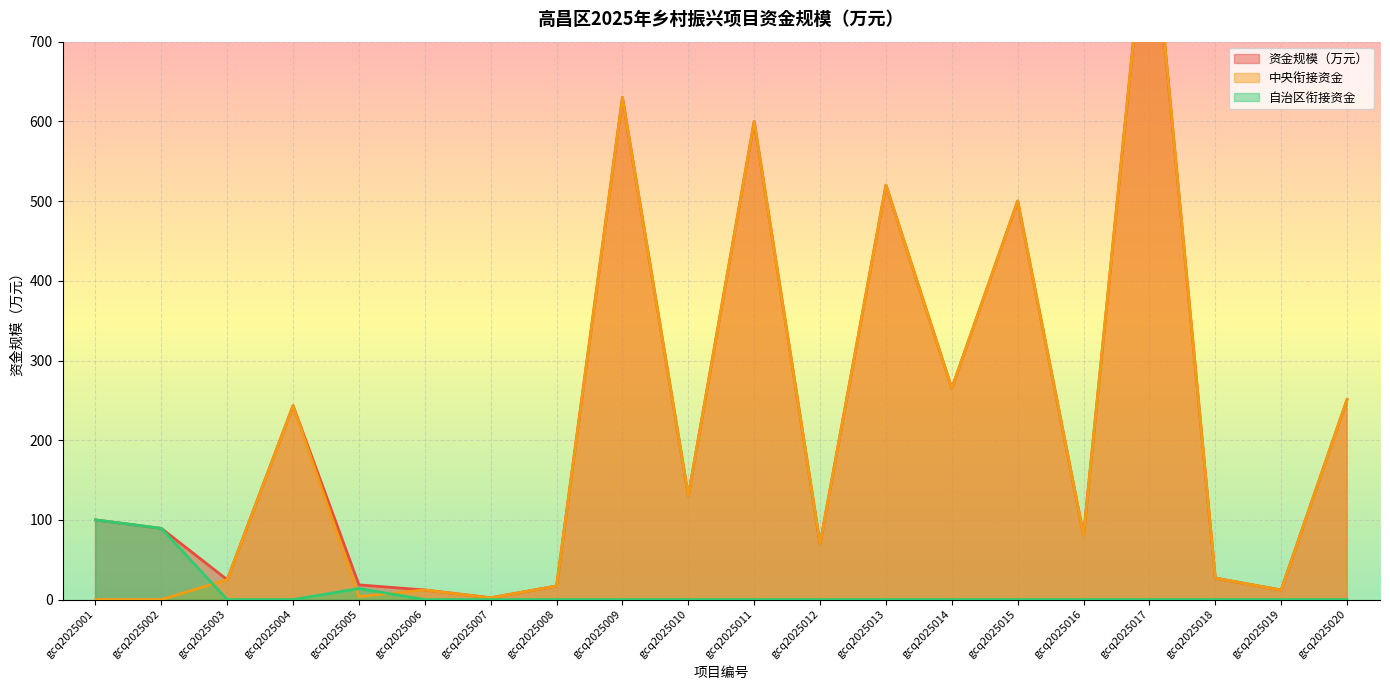

Is it true that 自治区衔接资金 equals -45.8 at gcq2025008?

False